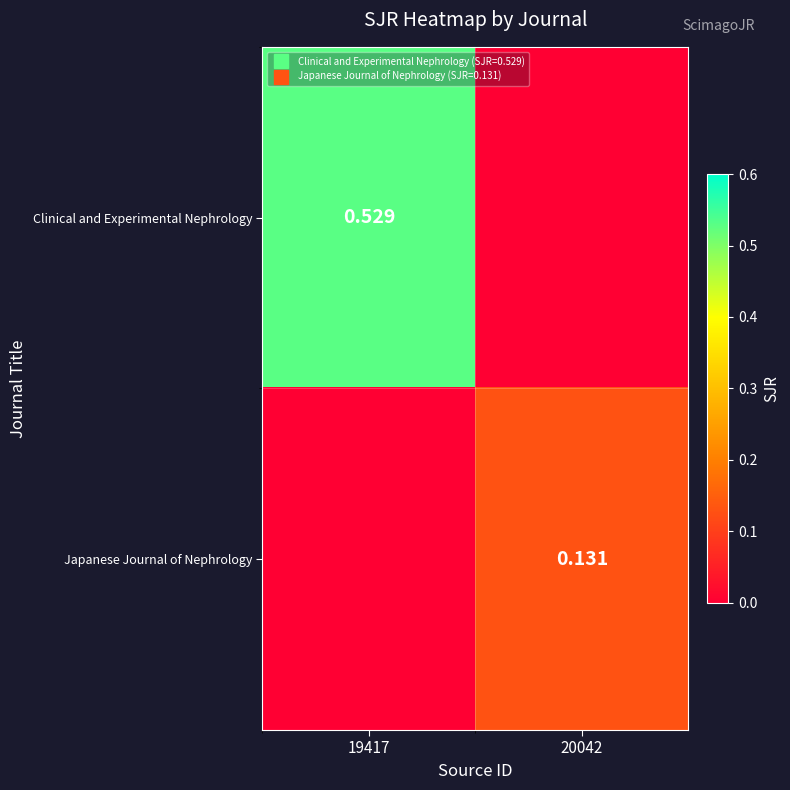

Rank the series by their maximum value, from highest to lowest.

Clinical and Experimental Nephrology, Japanese Journal of Nephrology